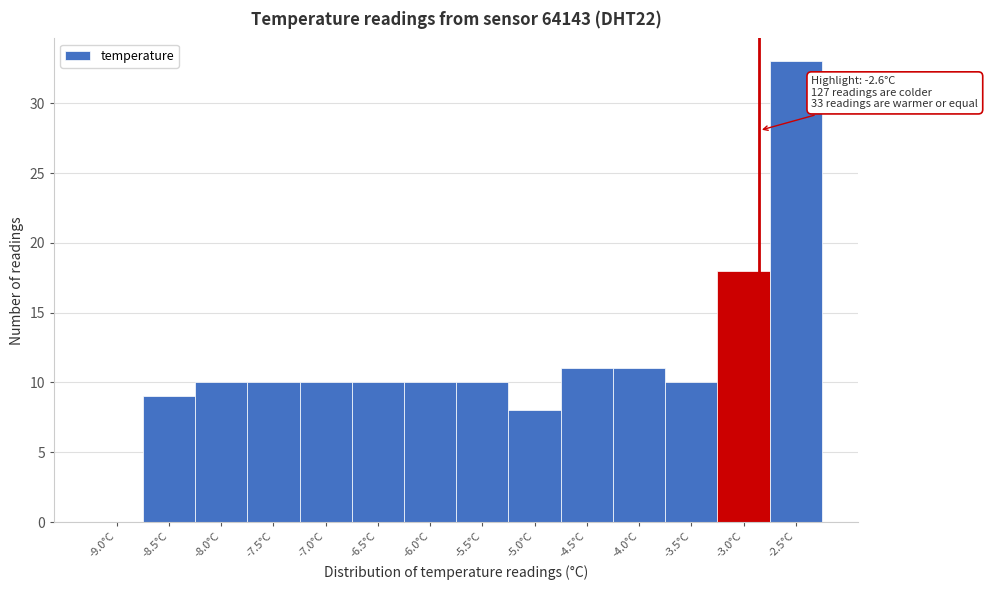

Reading left to right, what are all the values shown in this chart?

-9.0°C=0	-8.5°C=9	-8.0°C=10	-7.5°C=10	-7.0°C=10	-6.5°C=10	-6.0°C=10	-5.5°C=10	-5.0°C=8	-4.5°C=11	-4.0°C=11	-3.5°C=10	-3.0°C=18	-2.5°C=33